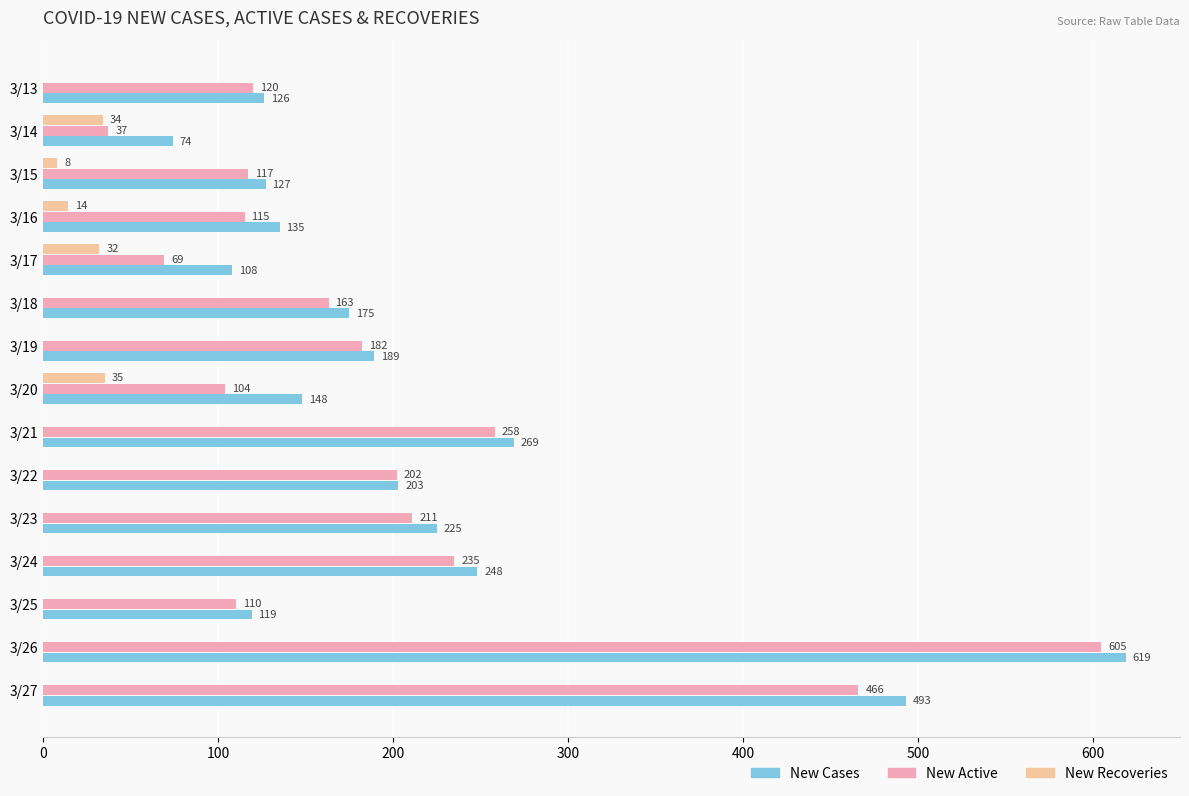

Which series has the widest spread of values?

New Active